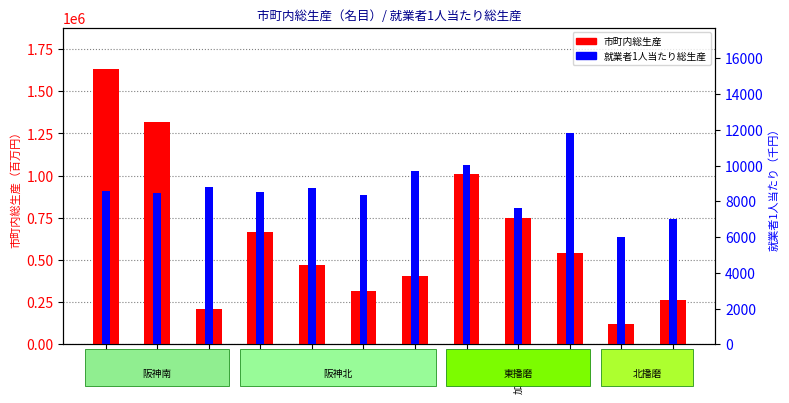

Which label corresponds to the smallest value in the chart?

西脇市